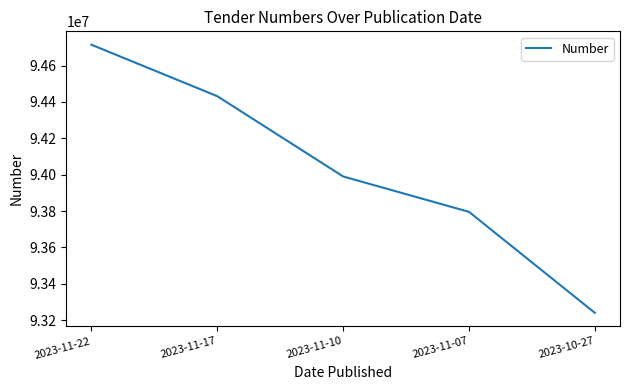

Reading left to right, extract all data points from this chart.

2023-11-22=94714118	2023-11-17=94431314	2023-11-10=93990104	2023-11-07=93795712	2023-10-27=93240670